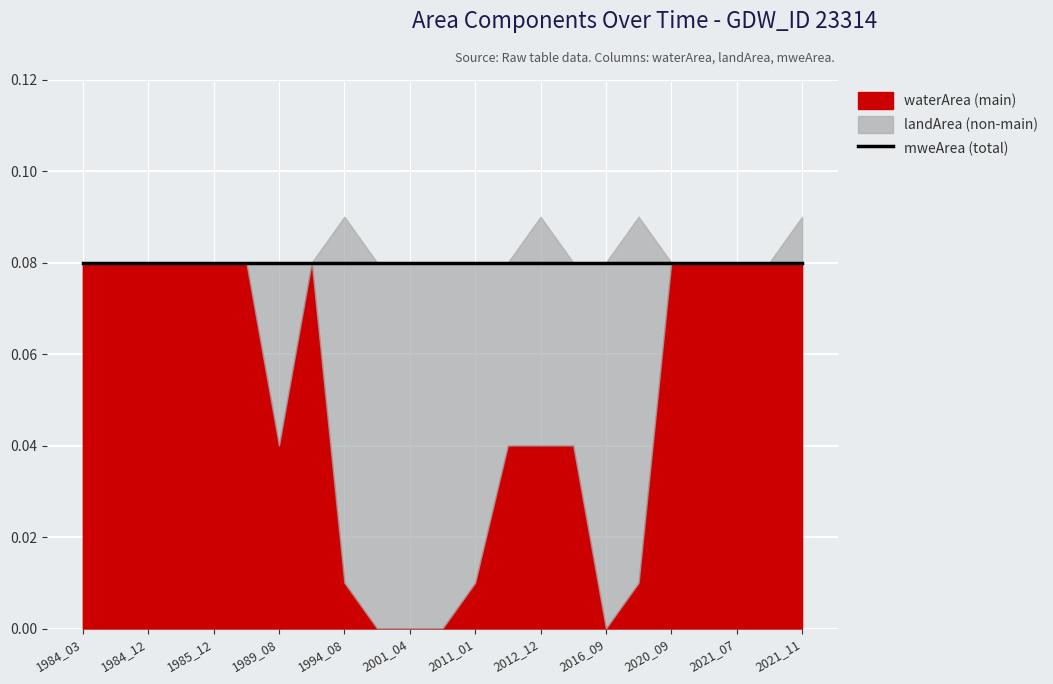

What is the maximum value shown in the chart?

0.1